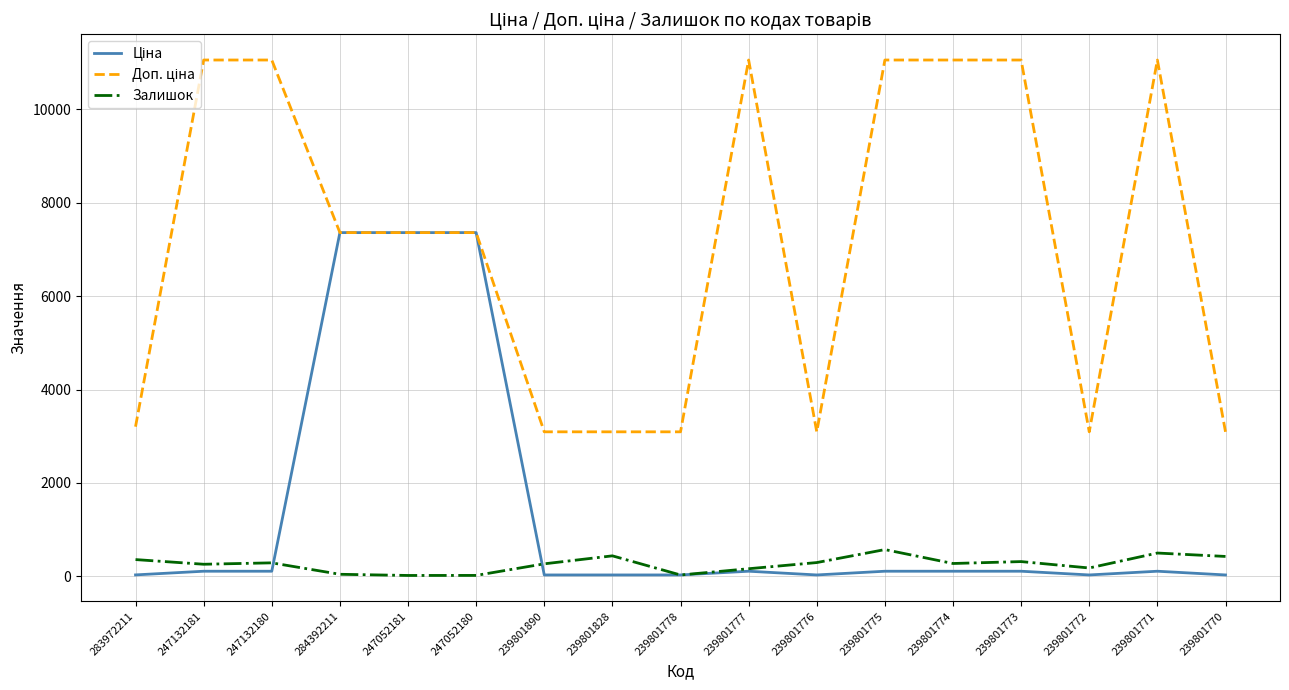

True or false: Залишок has a value of 260.0 at 247132181.

True